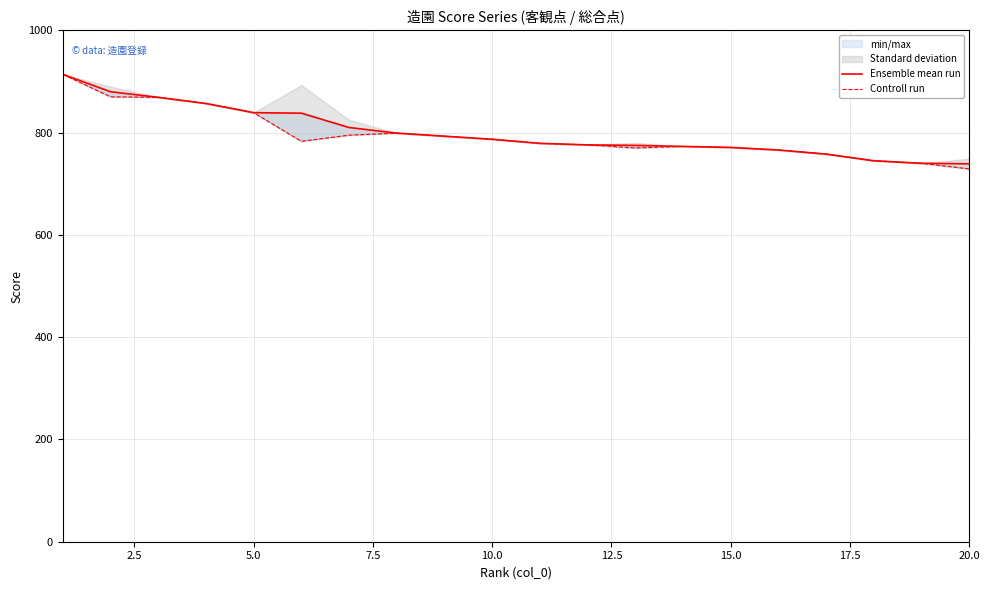

Reading right to left, what are all the values shown in this chart?

Ensemble mean run: 739	740	745	758	766	771	773	775	776	779	787	793	799	810	838	839	857	869	880	914
Controll run: 729	740	745	758	766	771	773	770	776	779	787	793	799	795	783	839	857	869	870	914